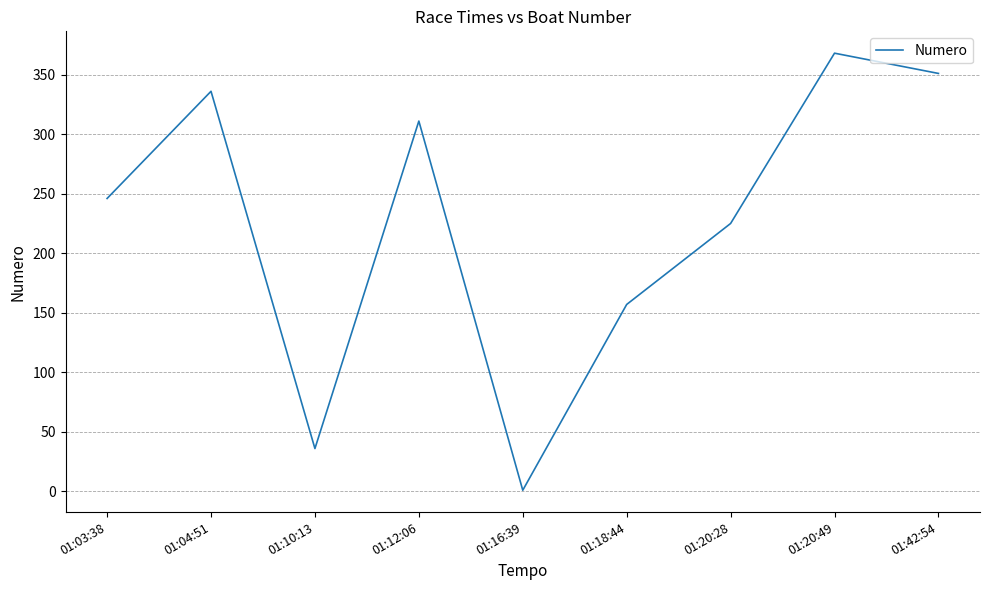

What is the average value?

226